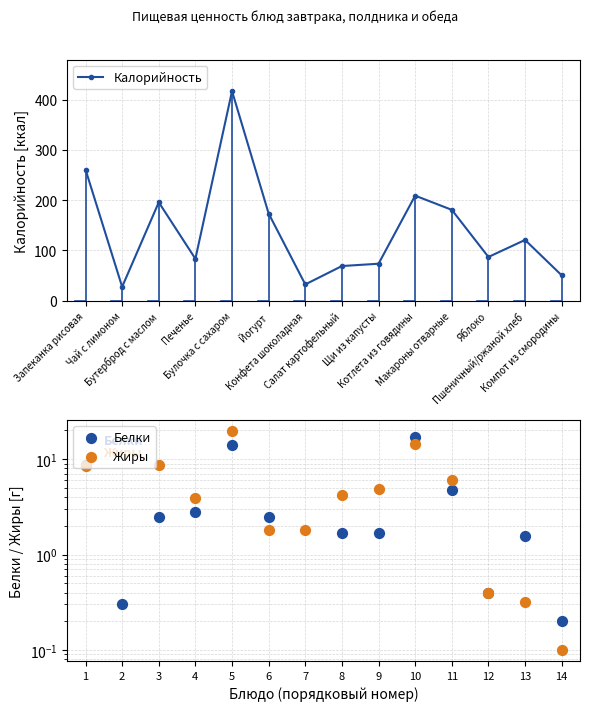

Which series has the largest total across all categories?

Калорийность